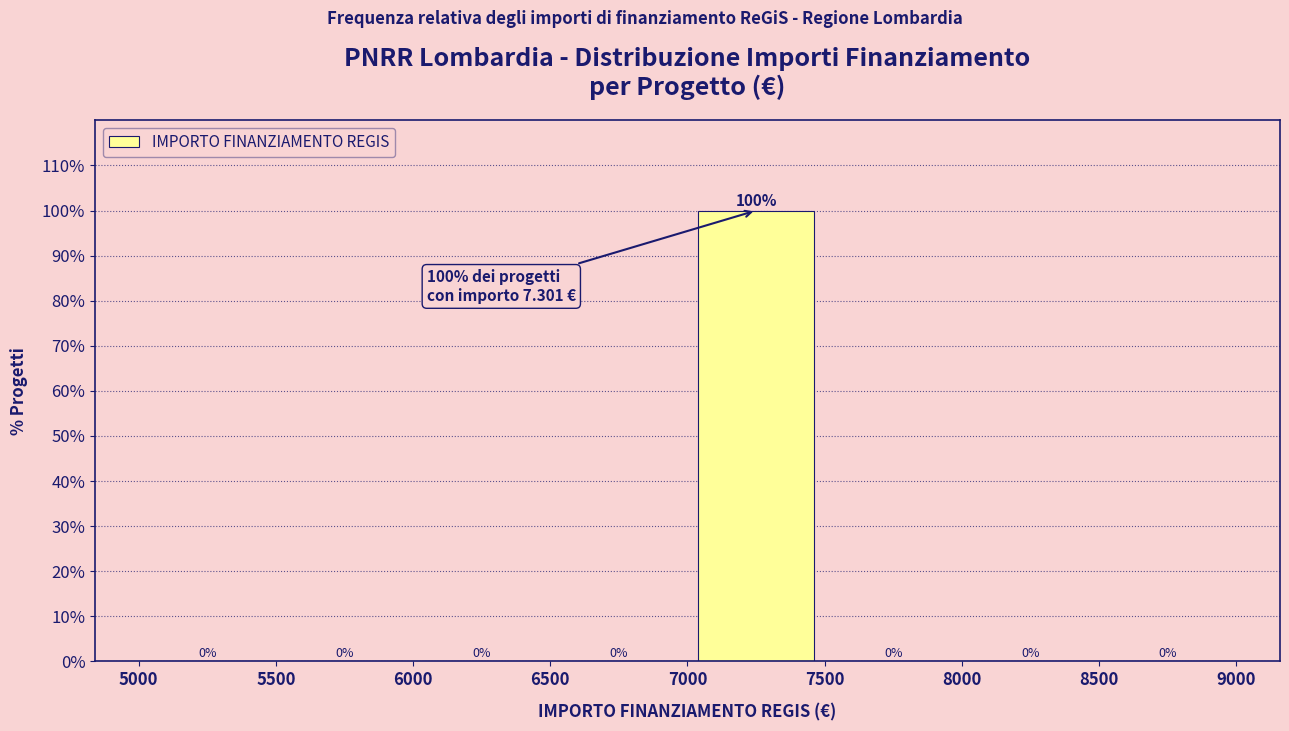

Over which range of the x-axis is the bar tallest?

7000 to 7500